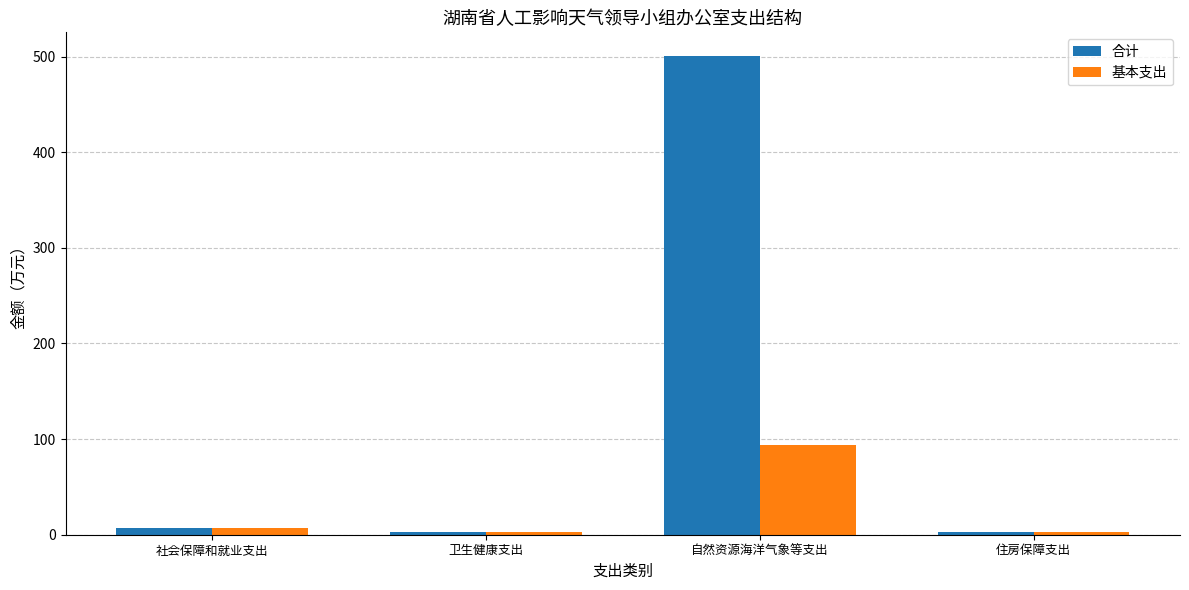

Where does the 基本支出 series first go above 6?

社会保障和就业支出